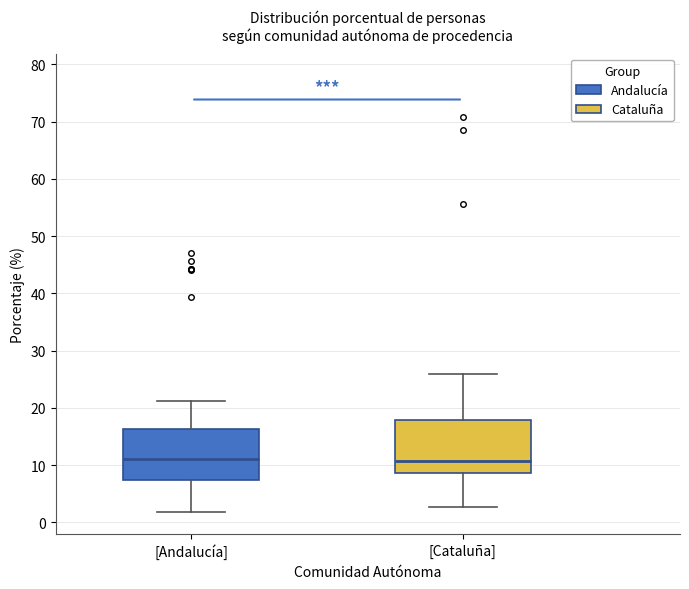

Reading left to right, transcribe this box plot: for each box, give where its median line is, the range the box spans, and where its two whiskers end, as read against the y-axis. The values are not printed on the chart, so give them approximately, as read against the axis.

[Andalucía]: median 11, box 7 to 16, whiskers 2 to 21
[Cataluña]: median 11, box 9 to 18, whiskers 3 to 26